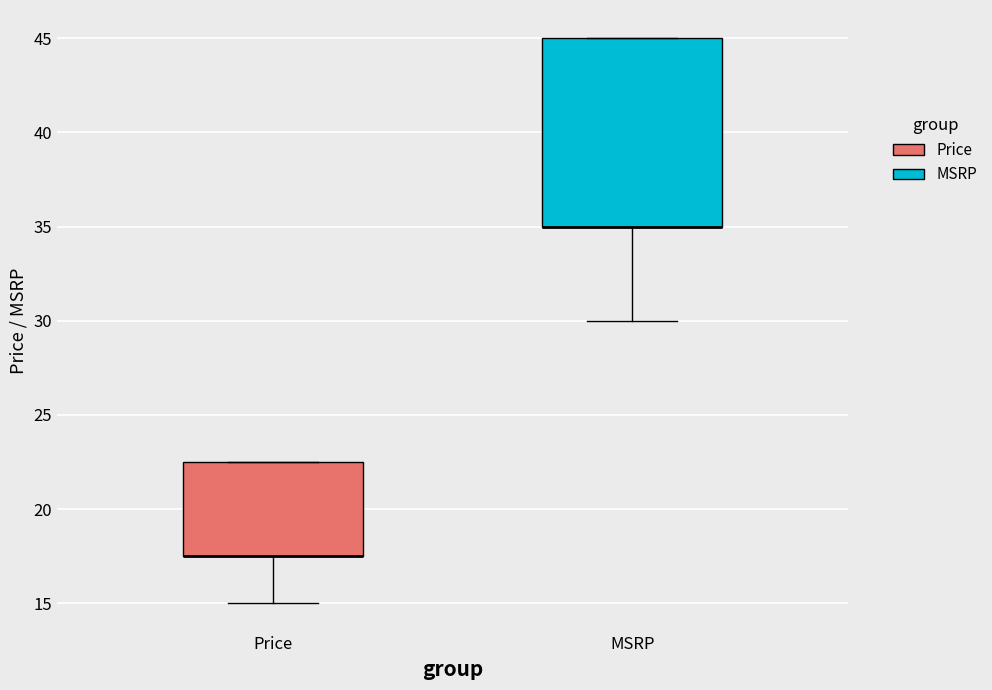

Where does the lower whisker of the box for Price end on the y-axis? The values are not printed on the chart, so give them approximately, as read against the axis.

15.0